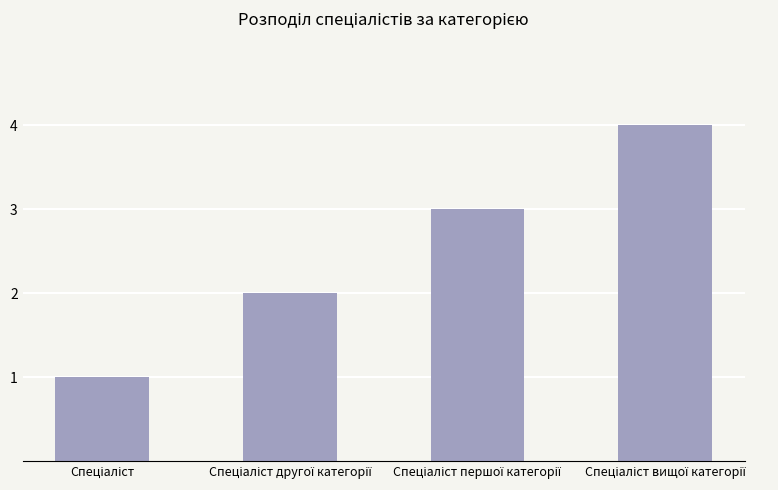

What is the sum of all values?

10